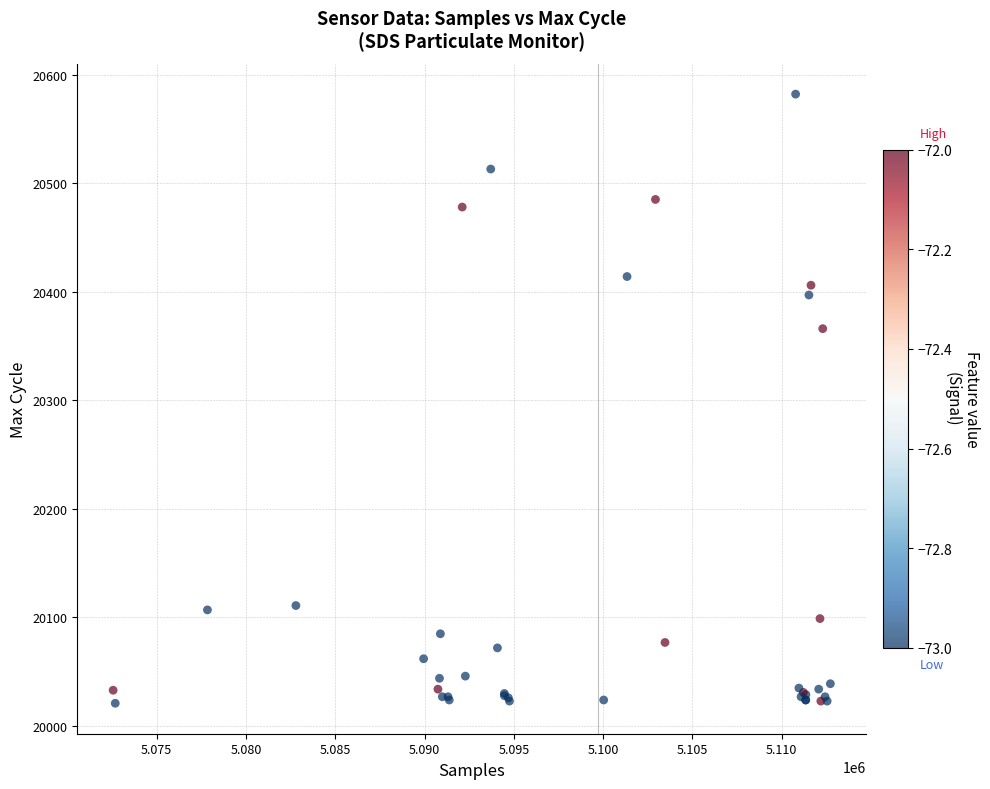

What Y value in the scatter plot is closest to 20301?

20366